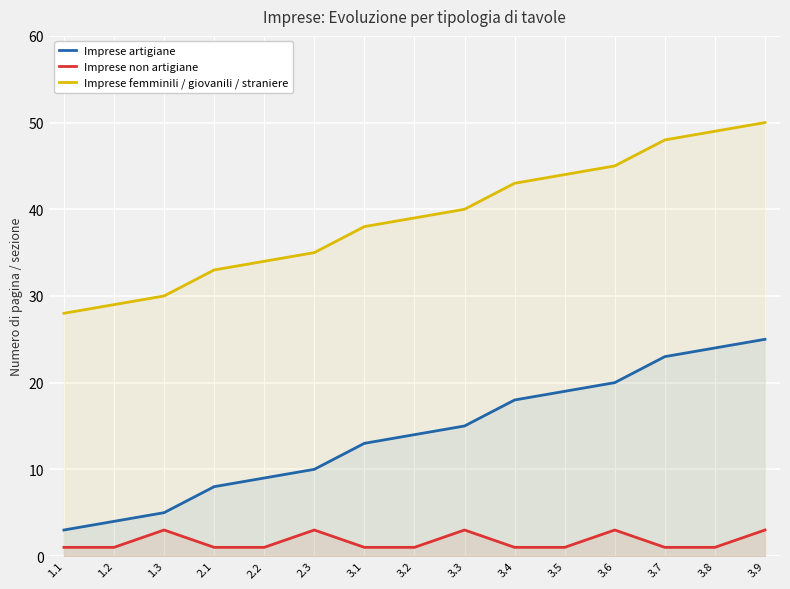

Does the chart display data point markers on the line(s)?

No